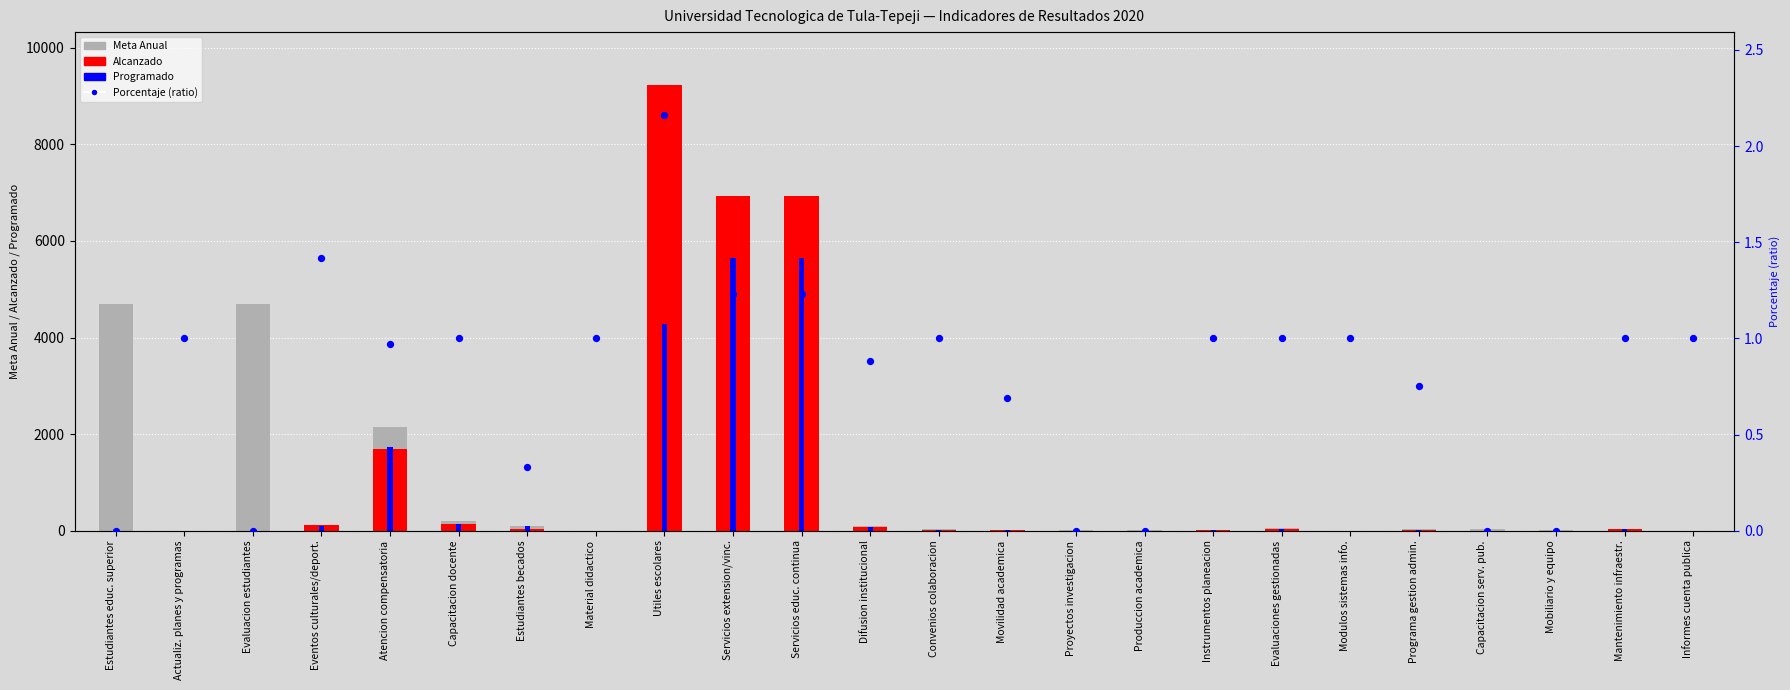

At how many categories does at least one series exceed 4142?

5